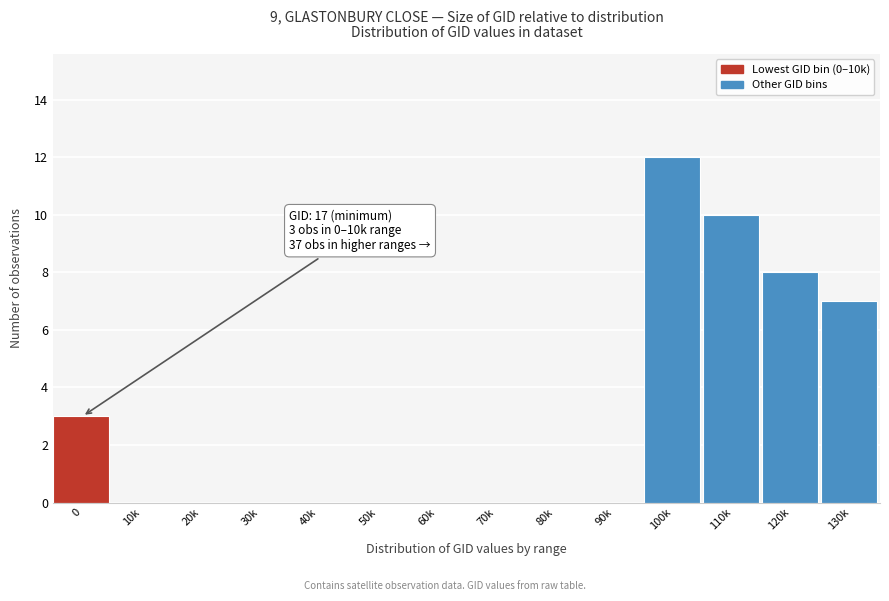

Reading right to left, extract all data points from this chart.

130k=7	120k=8	110k=10	100k=12	90k=0	80k=0	70k=0	60k=0	50k=0	40k=0	30k=0	20k=0	10k=0	0=3